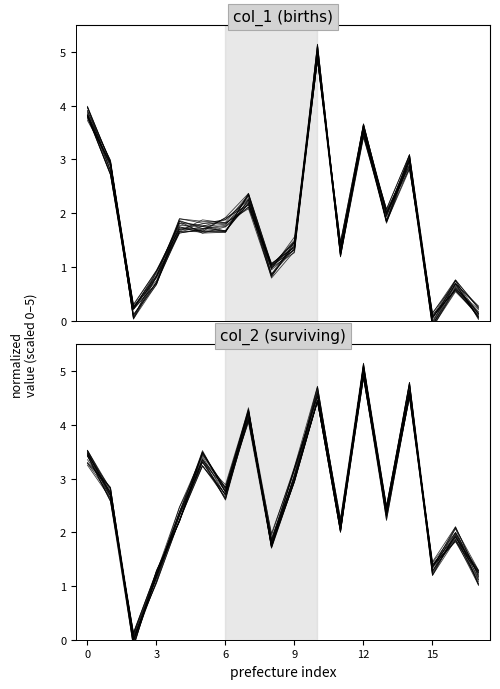

Between 6 and 11, which series saw the biggest shift?

col_2